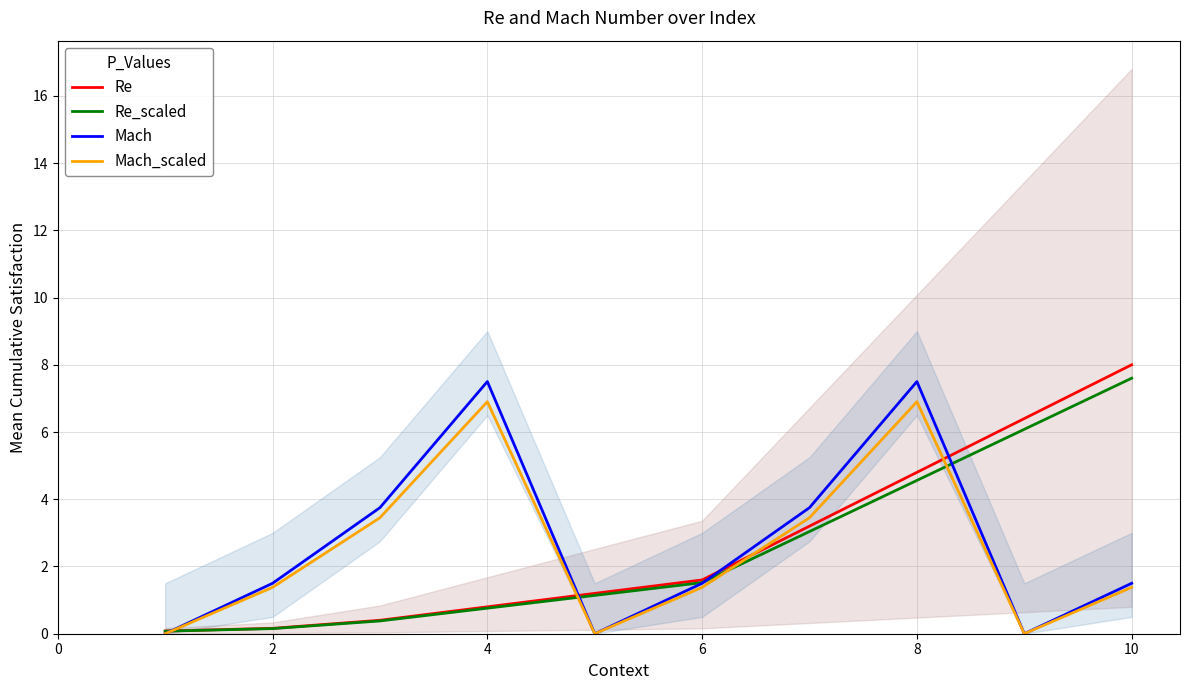

The value of Re_scaled at 6 is 2.6. True or false?

False